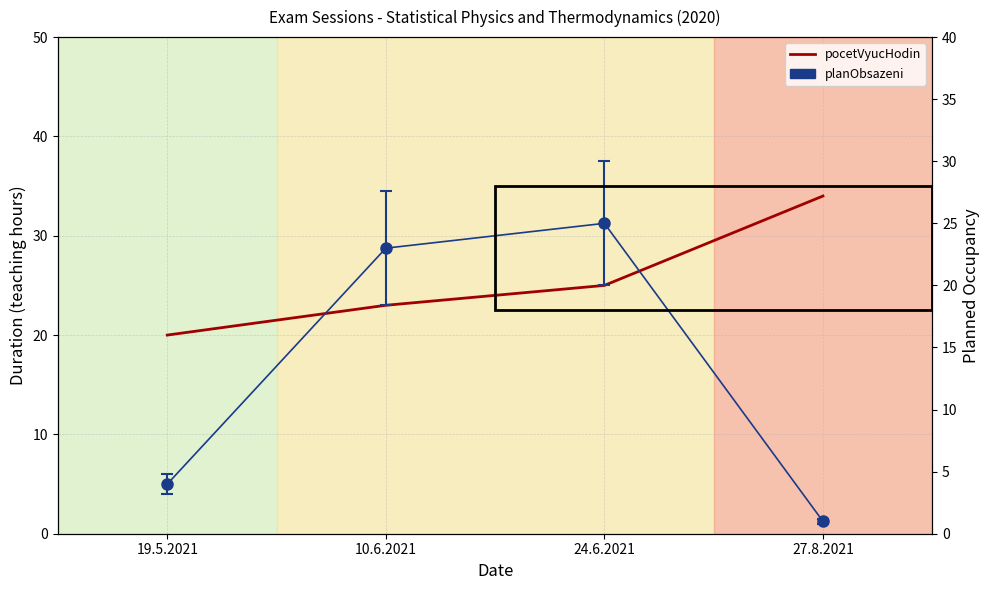

True or false: there are more than 2 points higher than both neighbors.

False